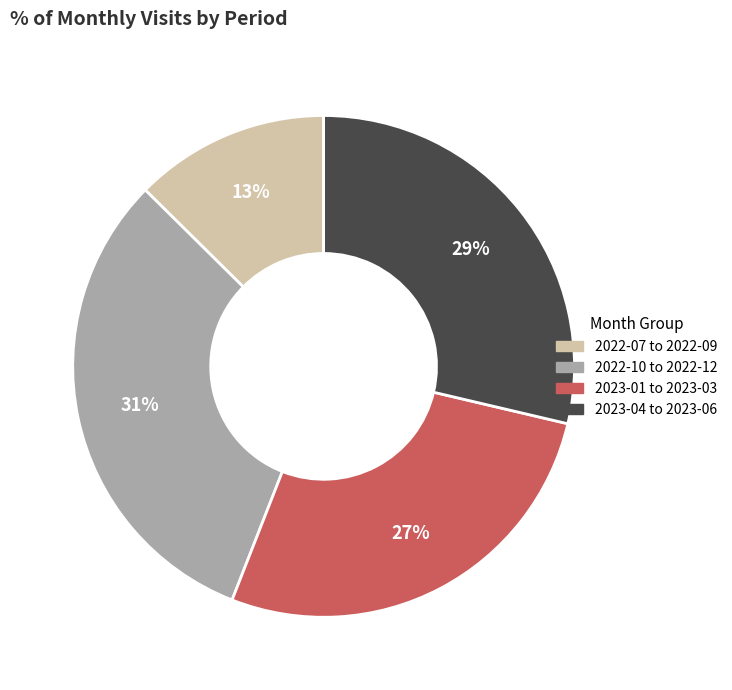

Between 2023-01 to 2023-03 and 2022-10 to 2022-12, which is larger?

2022-10 to 2022-12